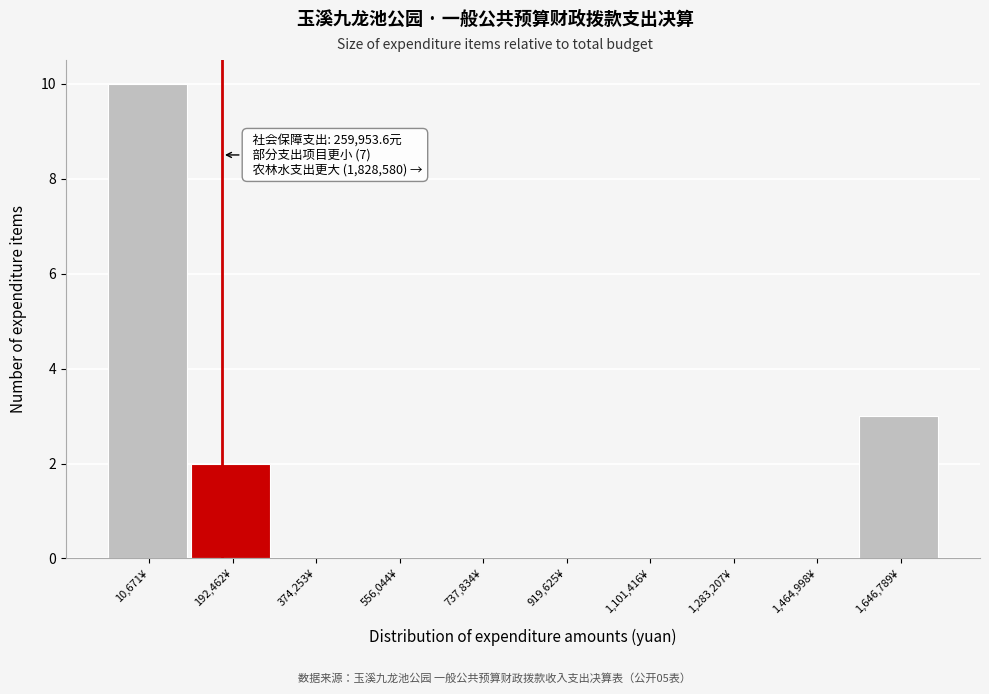

Reading left to right, list all the values displayed in this chart.

10,671¥=10	192,462¥=2	374,253¥=0	556,044¥=0	737,834¥=0	919,625¥=0	1,101,416¥=0	1,283,207¥=0	1,464,998¥=0	1,646,789¥=3